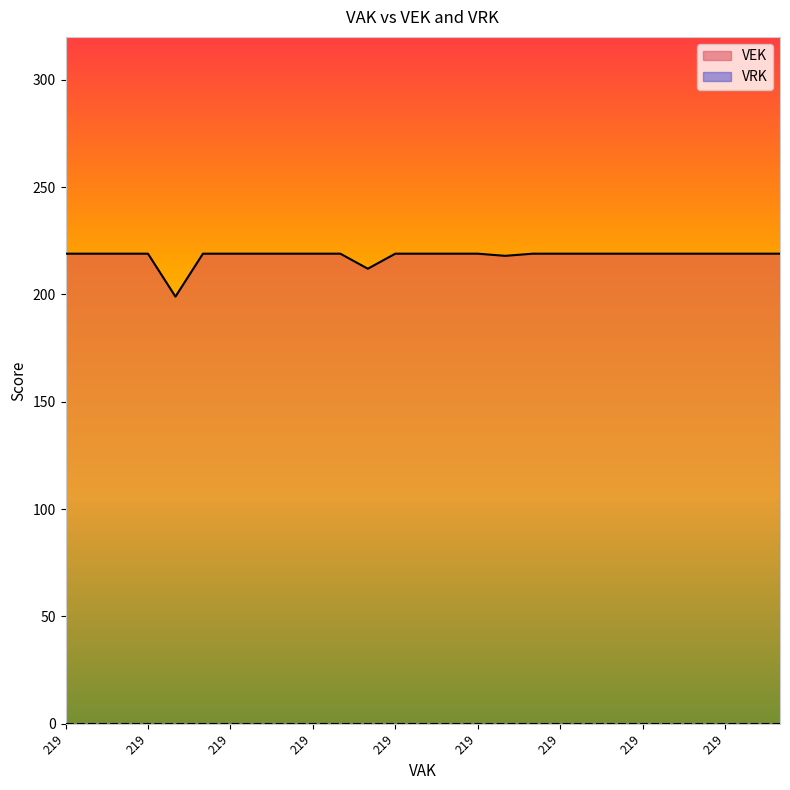

What is the average value?

218